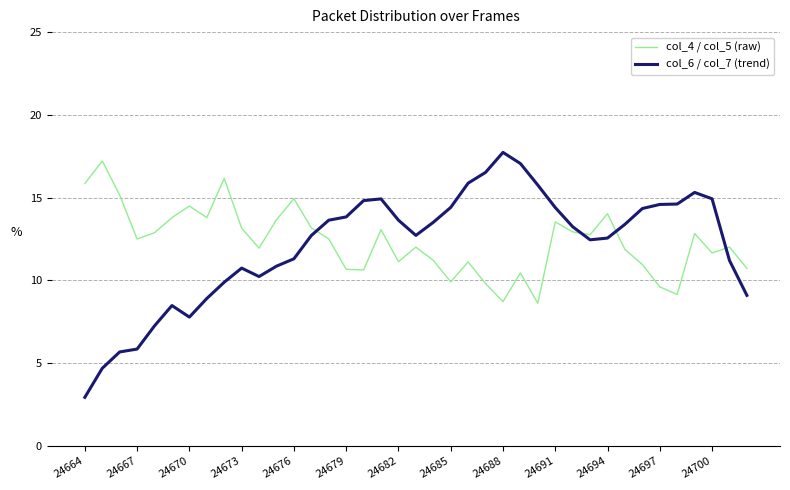

What is the smallest value displayed?

2.9